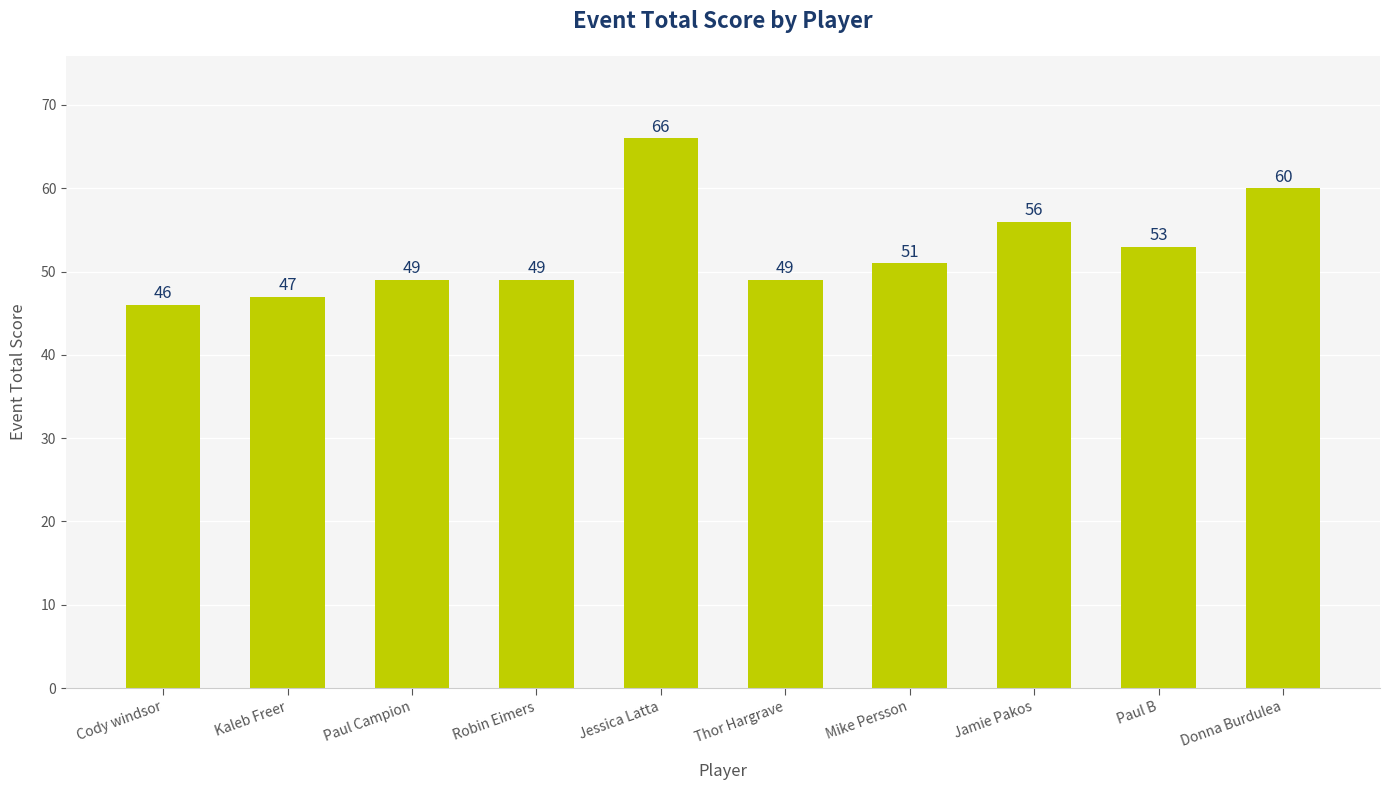

How many data points are less than 51?

5